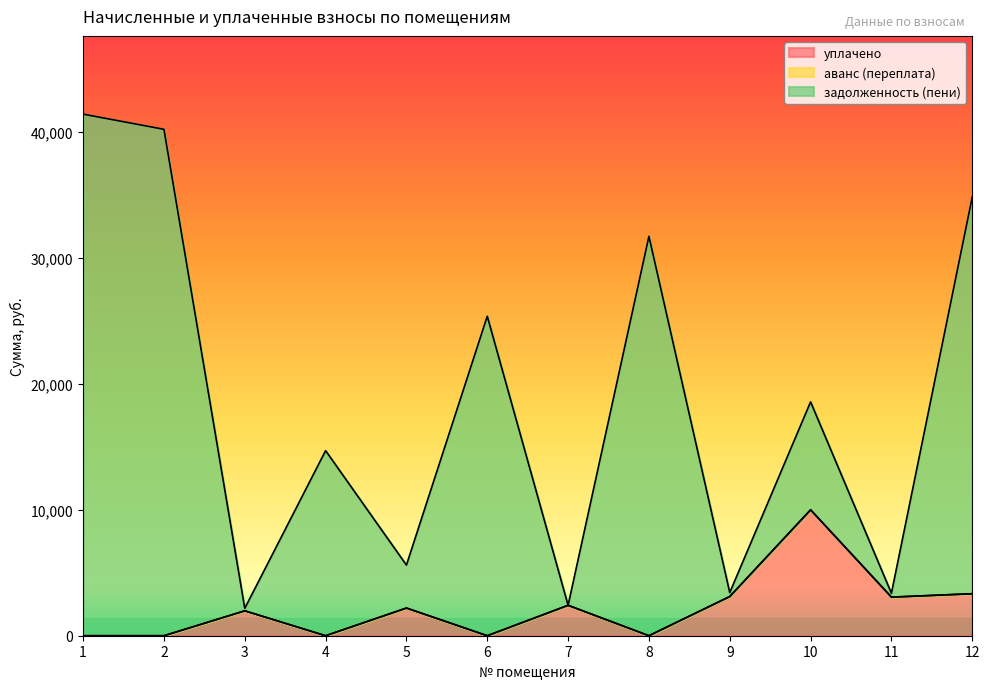

At which category does уплачено reach its first local valley?

4